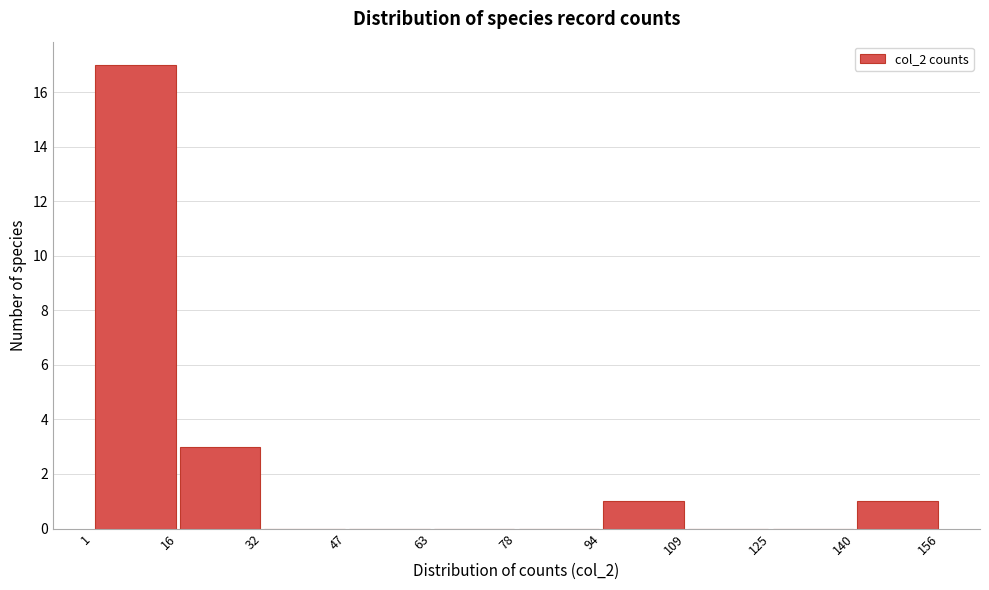

Reading left to right, transcribe this chart: for each bar, give the range it covers on the x-axis and its height. The values are not printed on the chart, so give them approximately, as read against the axis.

1 to 16: 17
16 to 32: 3
32 to 47: 0
47 to 63: 0
63 to 78: 0
78 to 94: 0
94 to 109: 1
109 to 125: 0
125 to 140: 0
140 to 156: 1